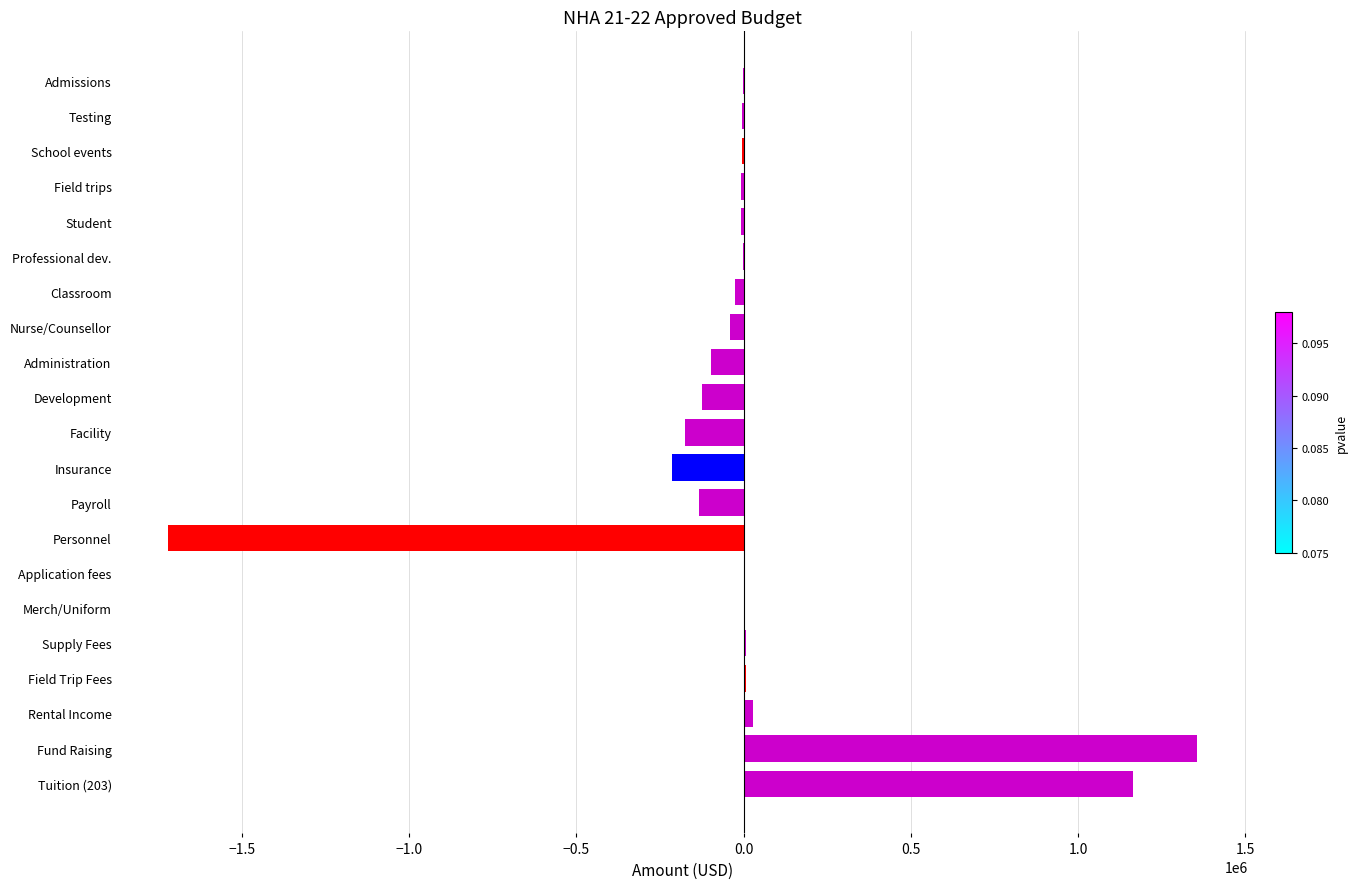

True or false: the data shows -125000 at Development.

True